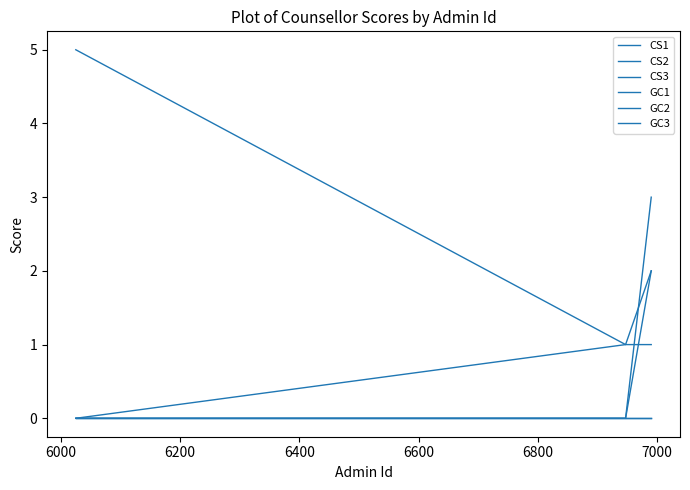

What is the value of the CS2 point at the 3rd from the left?

1